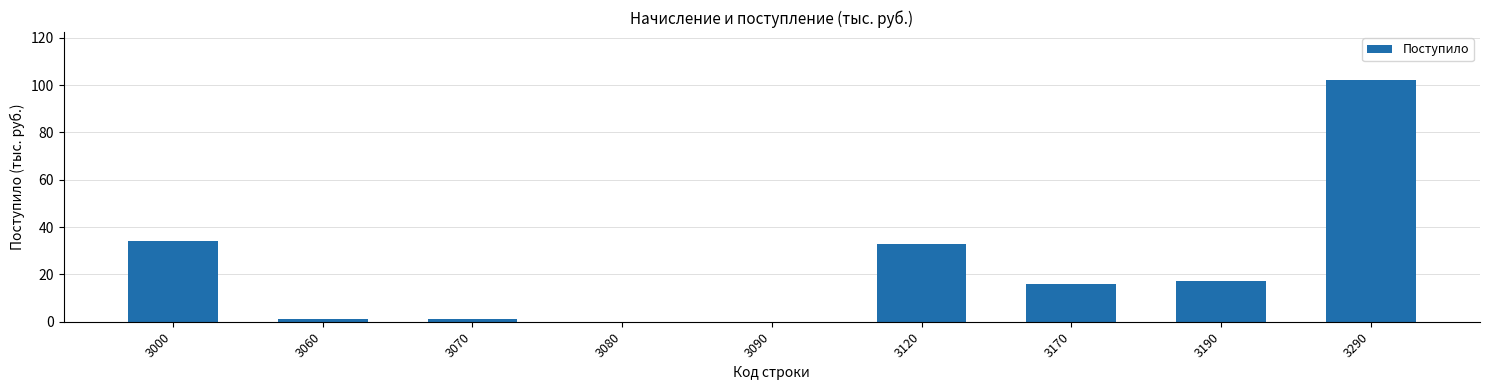

The value at 3000 is 24. True or false?

False